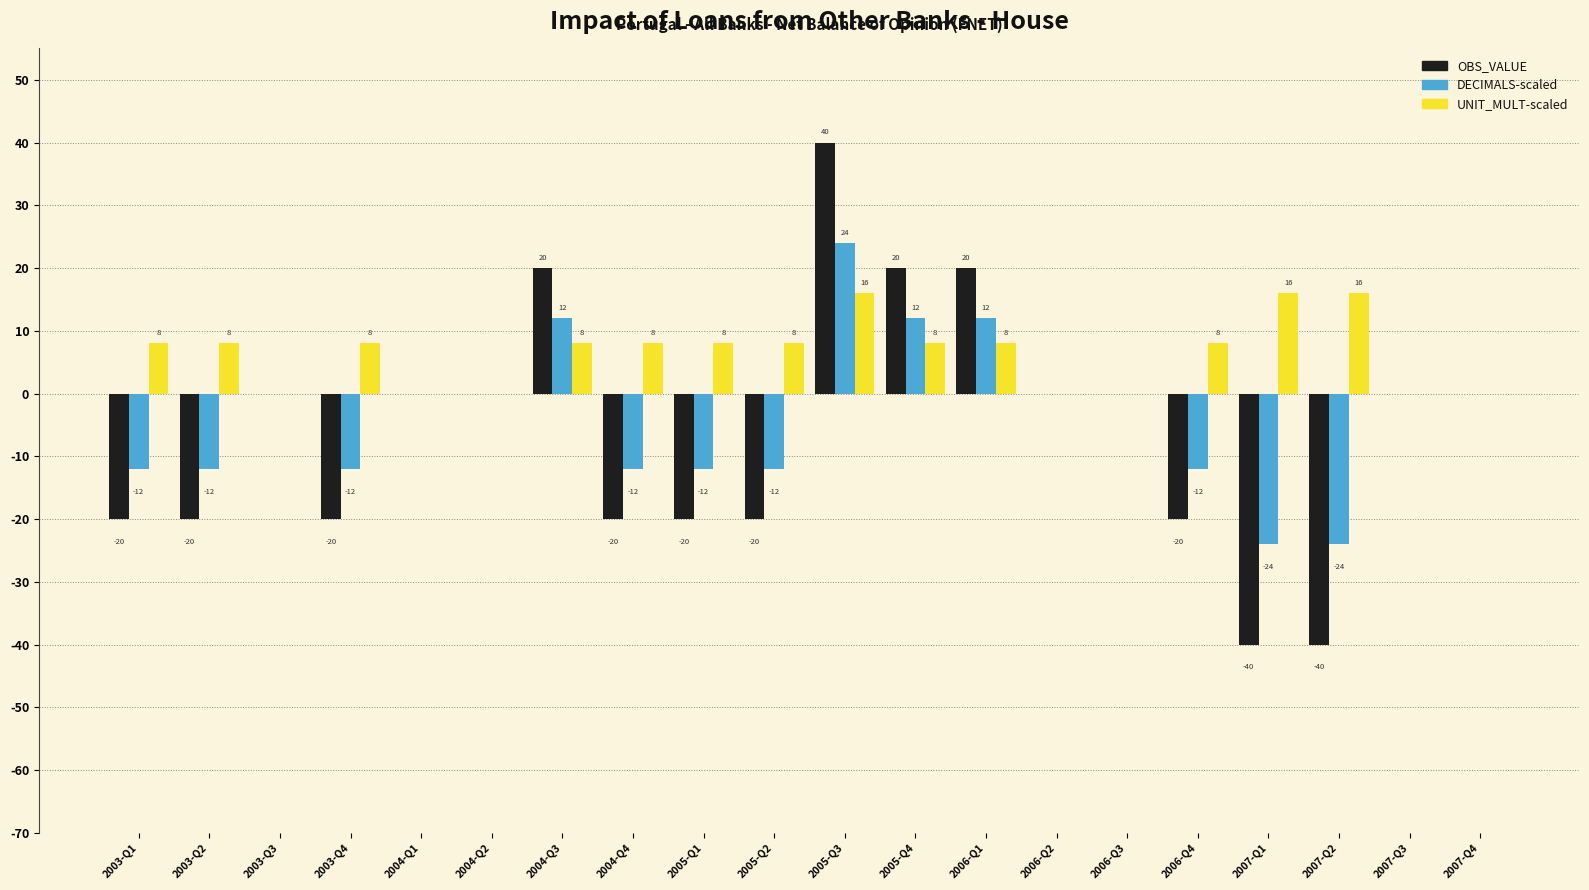

Which series changed the most between 2005-Q1 and 2006-Q1?

OBS_VALUE